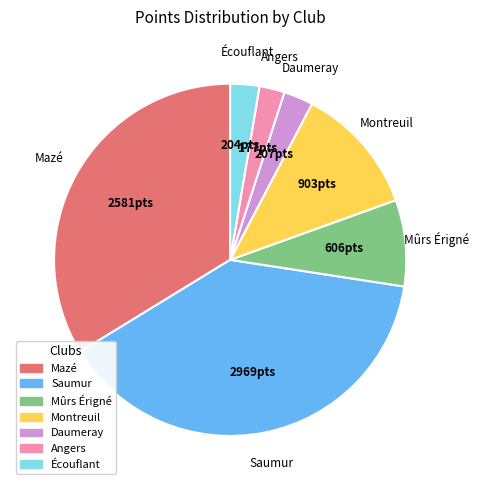

What is the ratio of the value at Daumeray to the value at Montreuil?

0.2